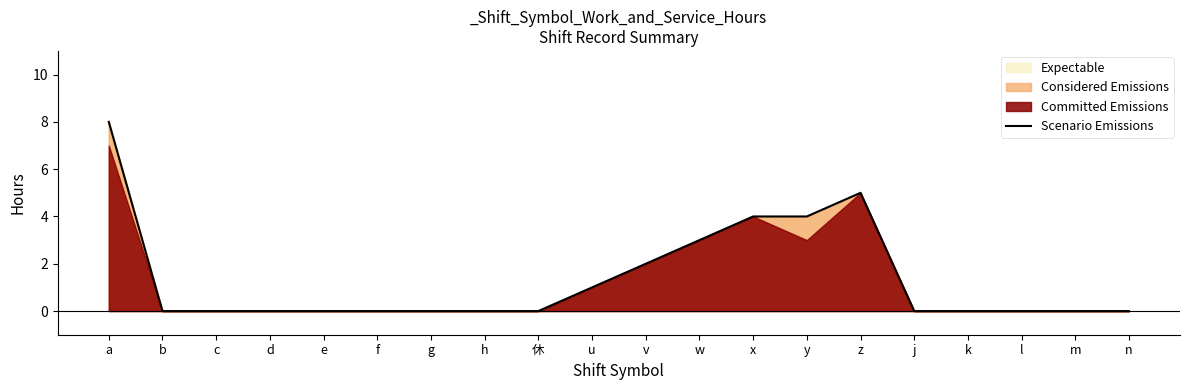

What is the label of the 12th point from the right?

休